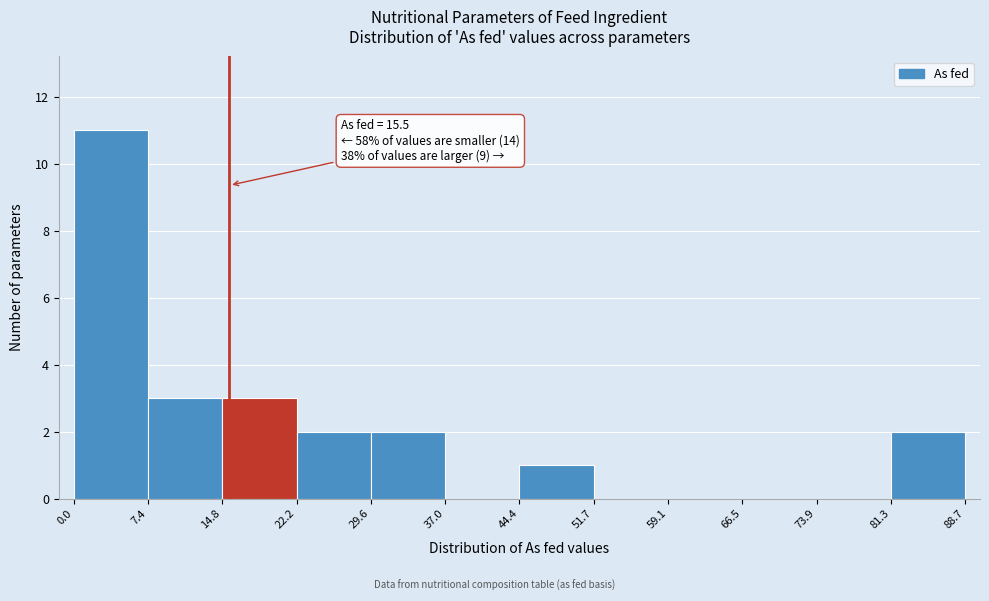

Which range on the x-axis has the tallest bar?

0.0 to 7.4